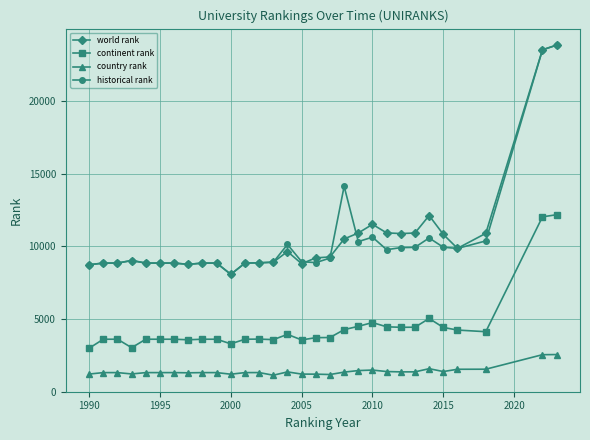

True or false: country rank and historical rank intersect in this chart.

False